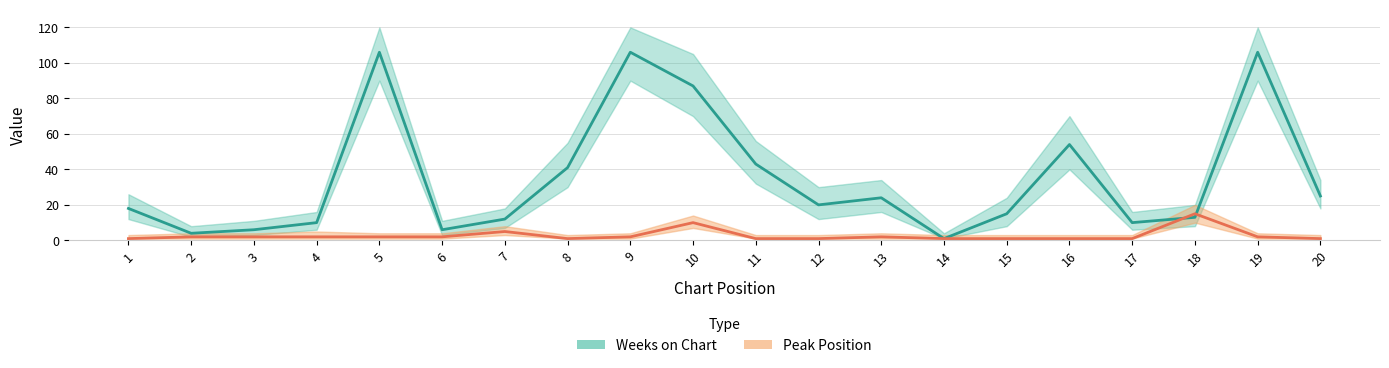

At which label does Peak Position first exceed 2?

7